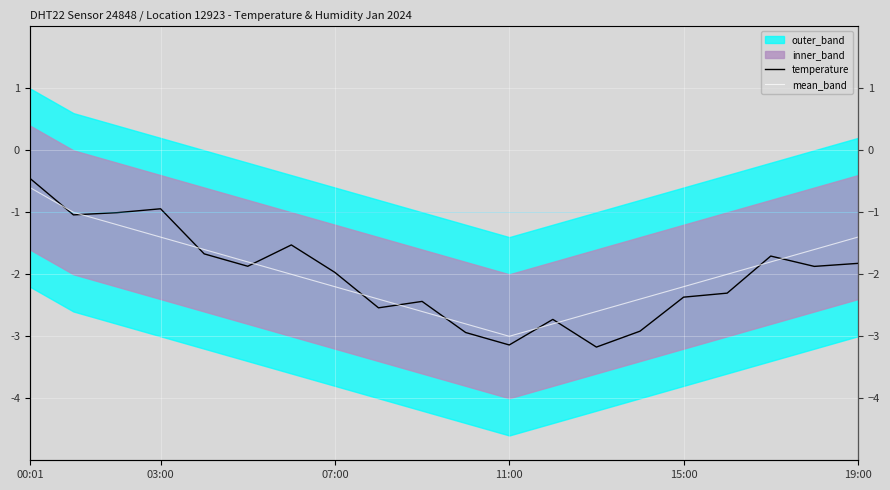

Count the number of categories in the chart.

20